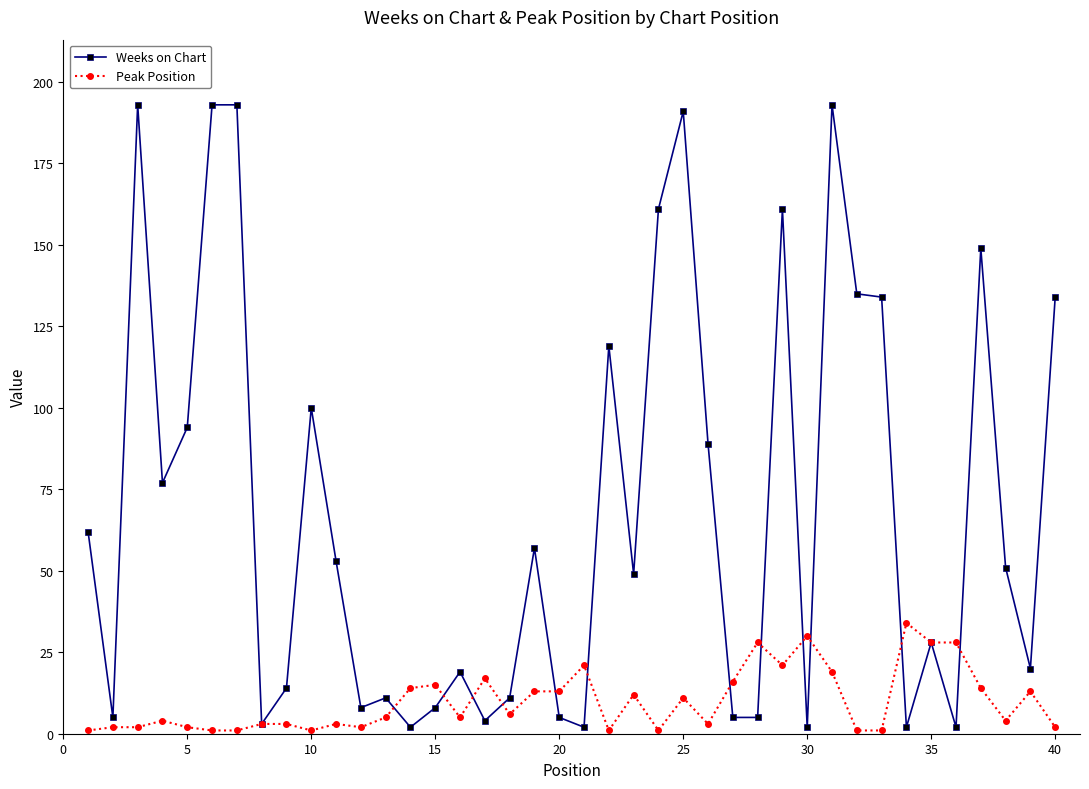

Which series has the largest total across all categories?

Weeks on Chart